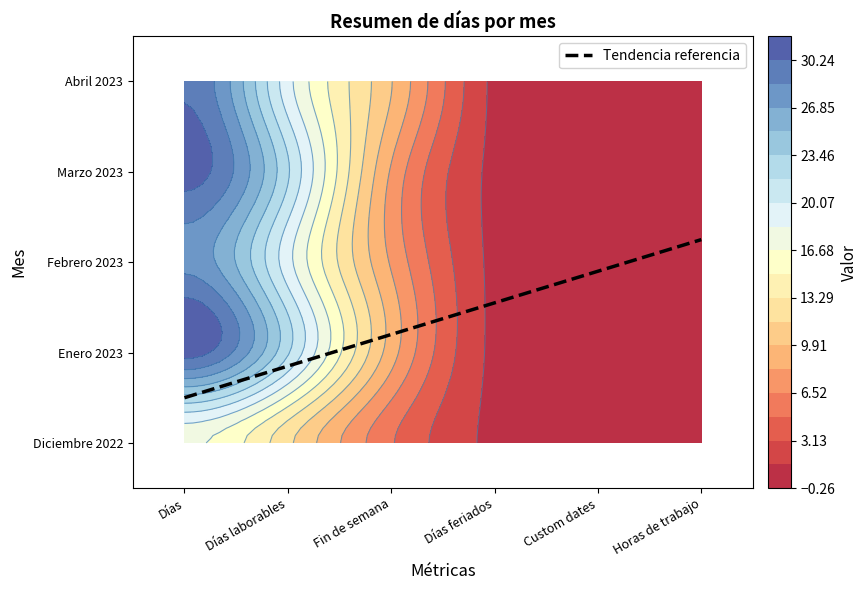

What is the maximum value for Diciembre 2022?

17